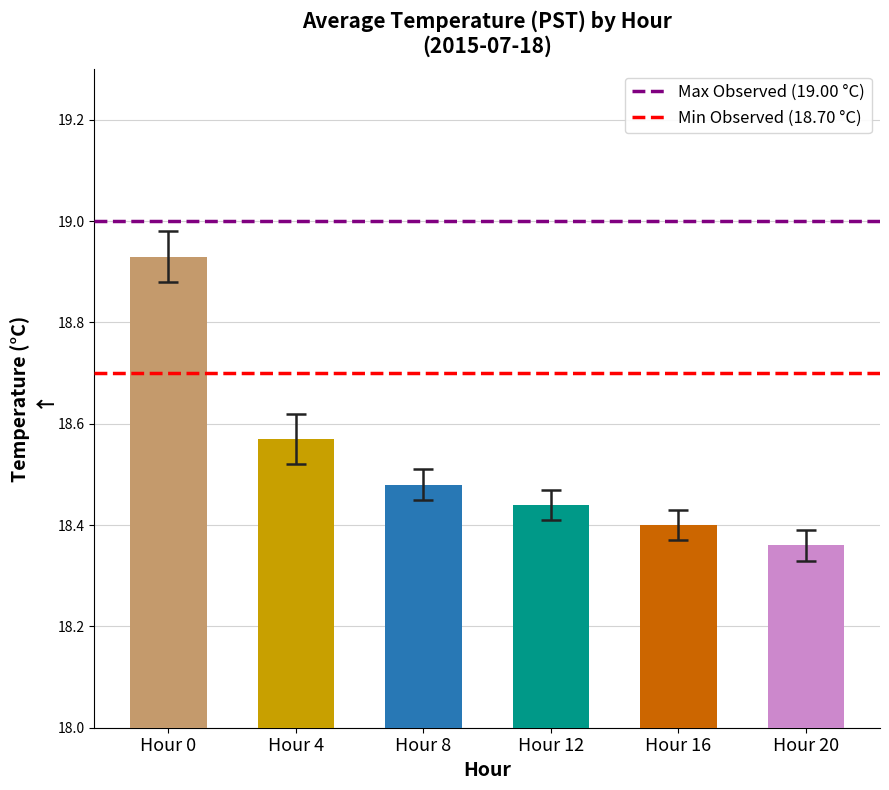

What is the lowest value of the Min Observed series?

18.7